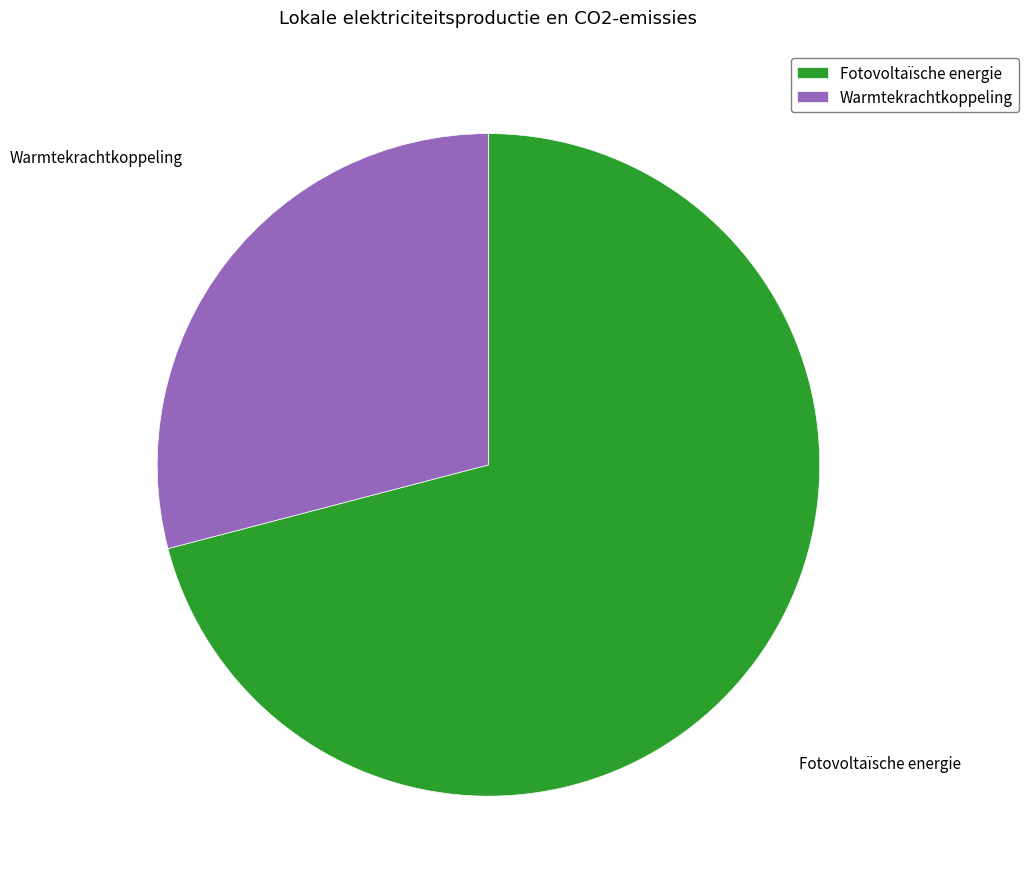

Is there a majority slice in this chart?

Yes